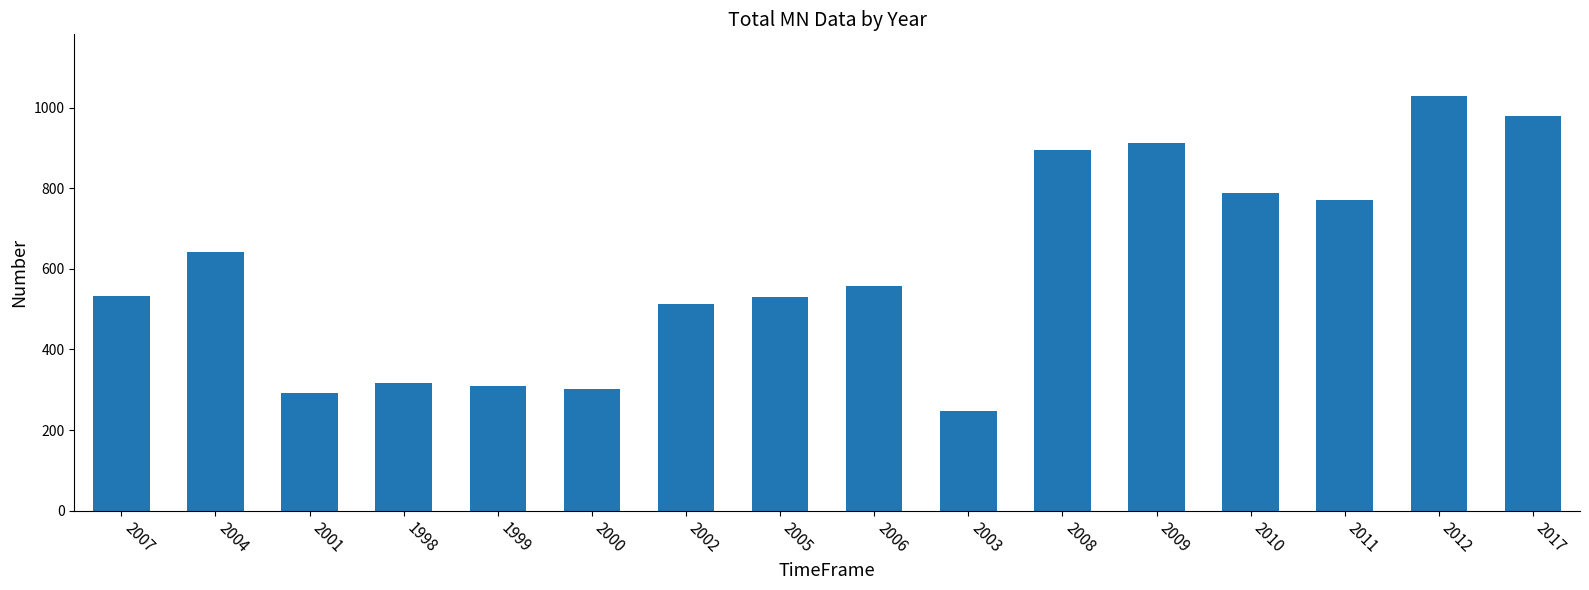

What is the difference between the values at 2006 and 2002?

44